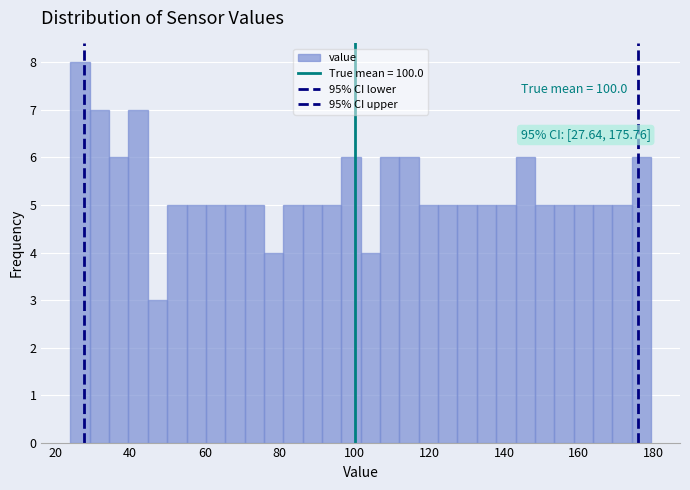

Read against the x-axis, roughly where is the centre of the tallest bar?

26